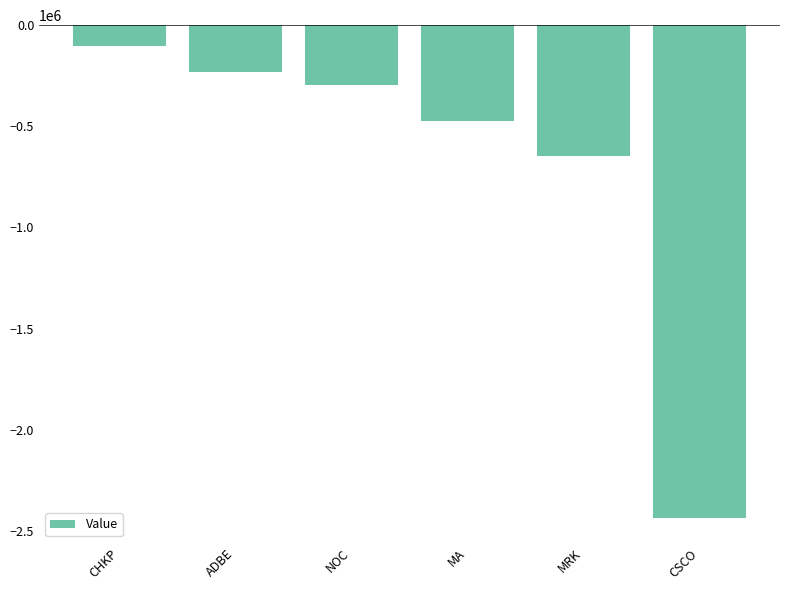

What is the greatest value displayed?

-105000